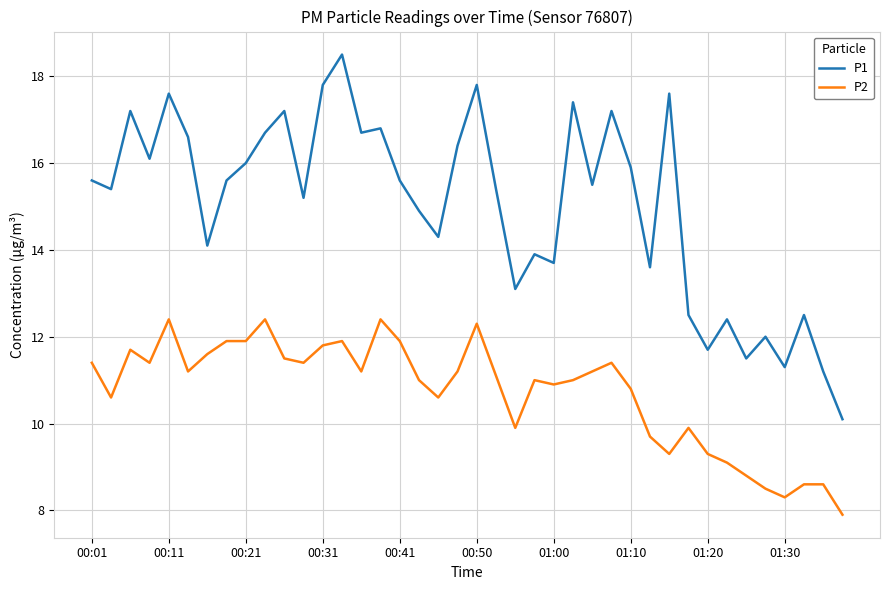

Rank the series by their average value, from lowest to highest.

P2, P1